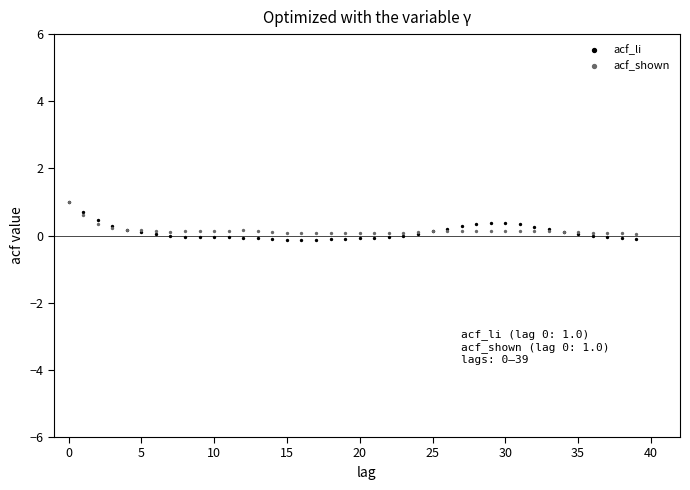

Which series reaches the minimum Y coordinate?

acf_li